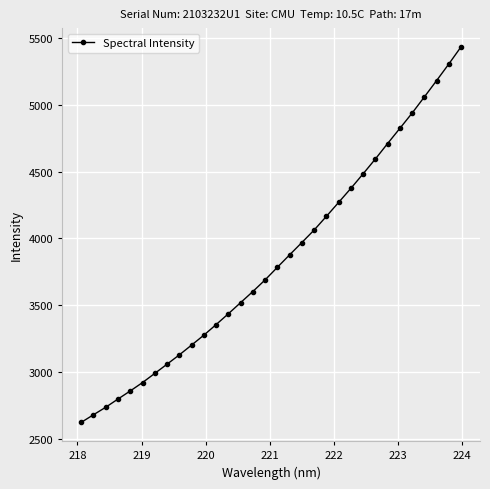

What is the maximum value shown in the chart?

5431.5